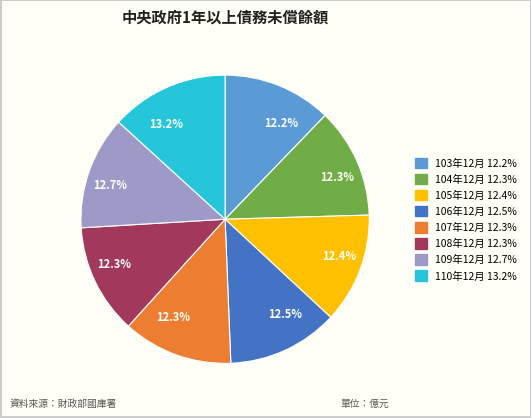

To the nearest percent, what is the difference between the largest and smallest slice percentages?

1%